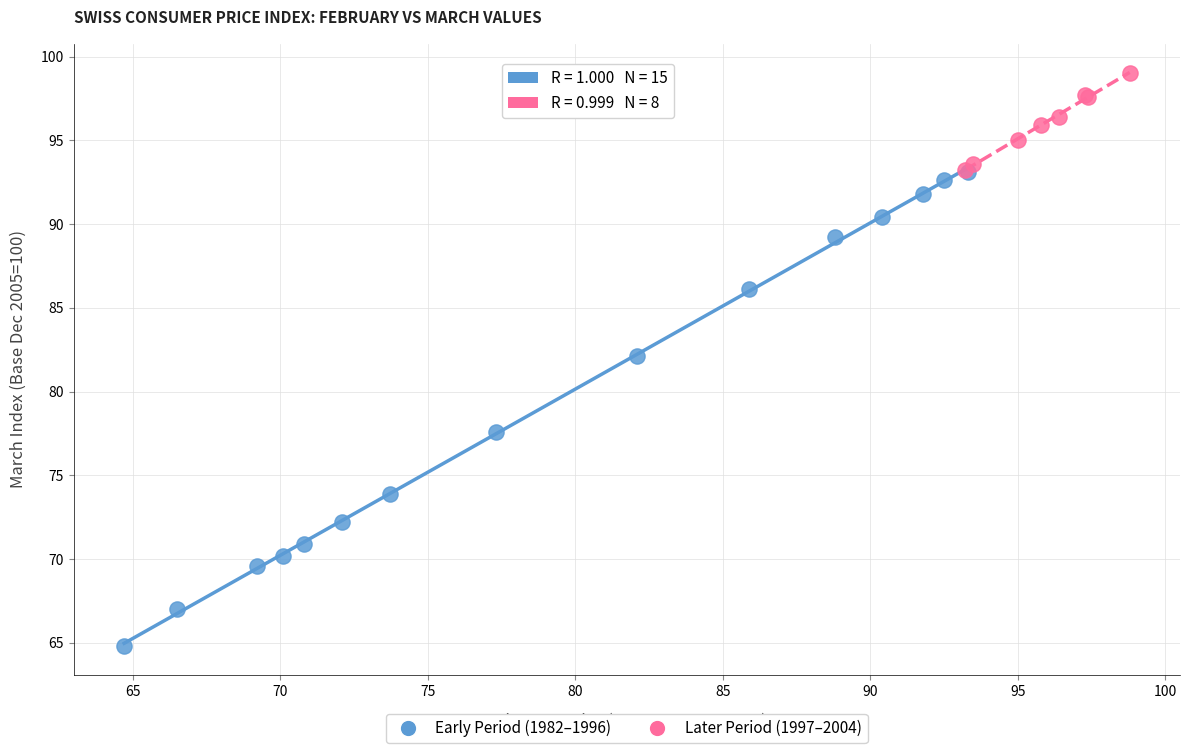

Which series reaches the minimum Y coordinate?

Early Period (1982–1996)